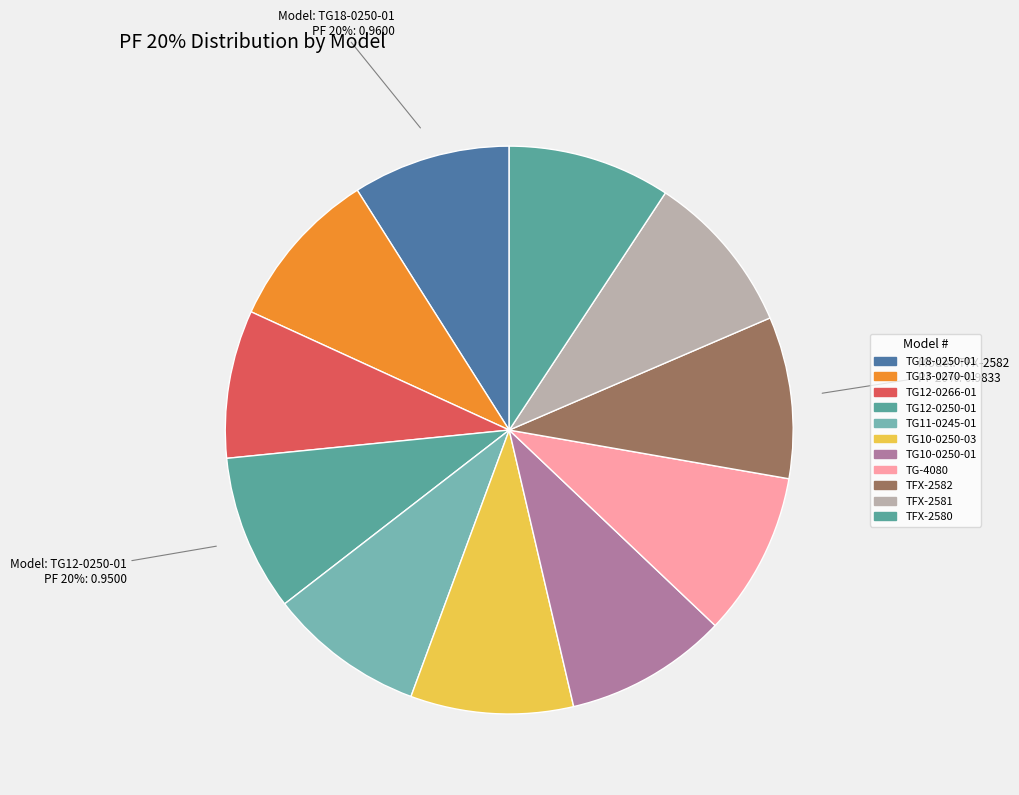

To the nearest percent, what is the average slice percentage?

9%